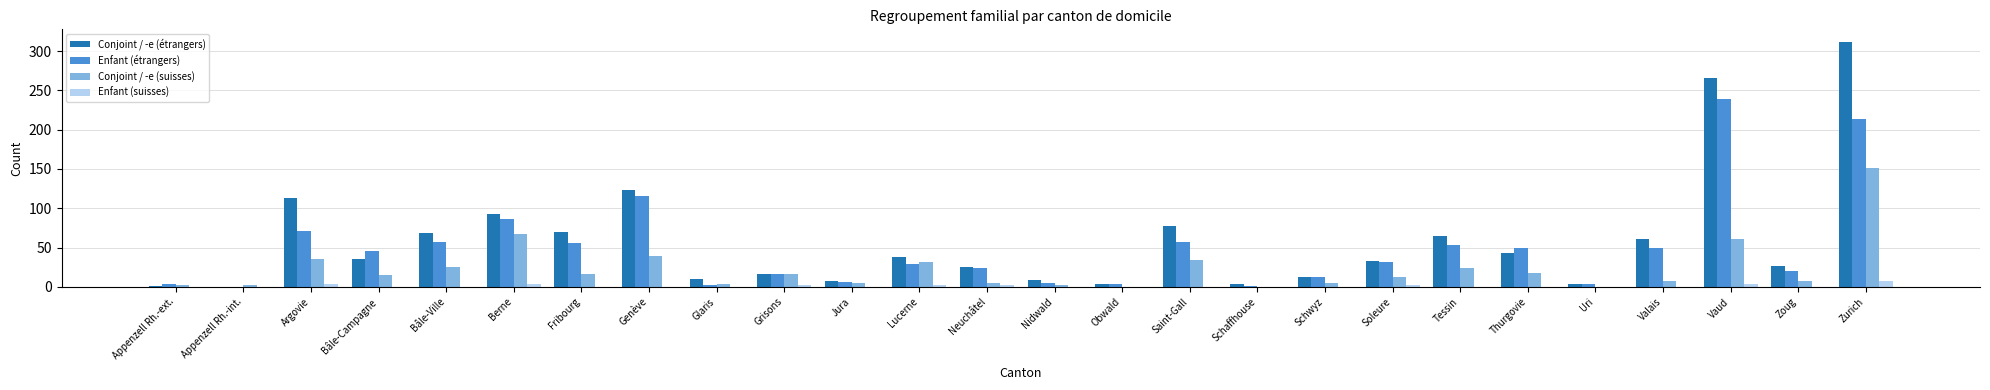

True or false: Enfant (suisses) has a value of 0 at Saint-Gall.

True